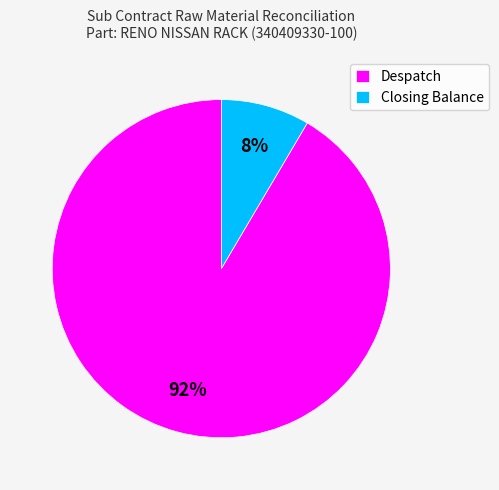

To the nearest percent, what percentage of the pie is Despatch?

92%